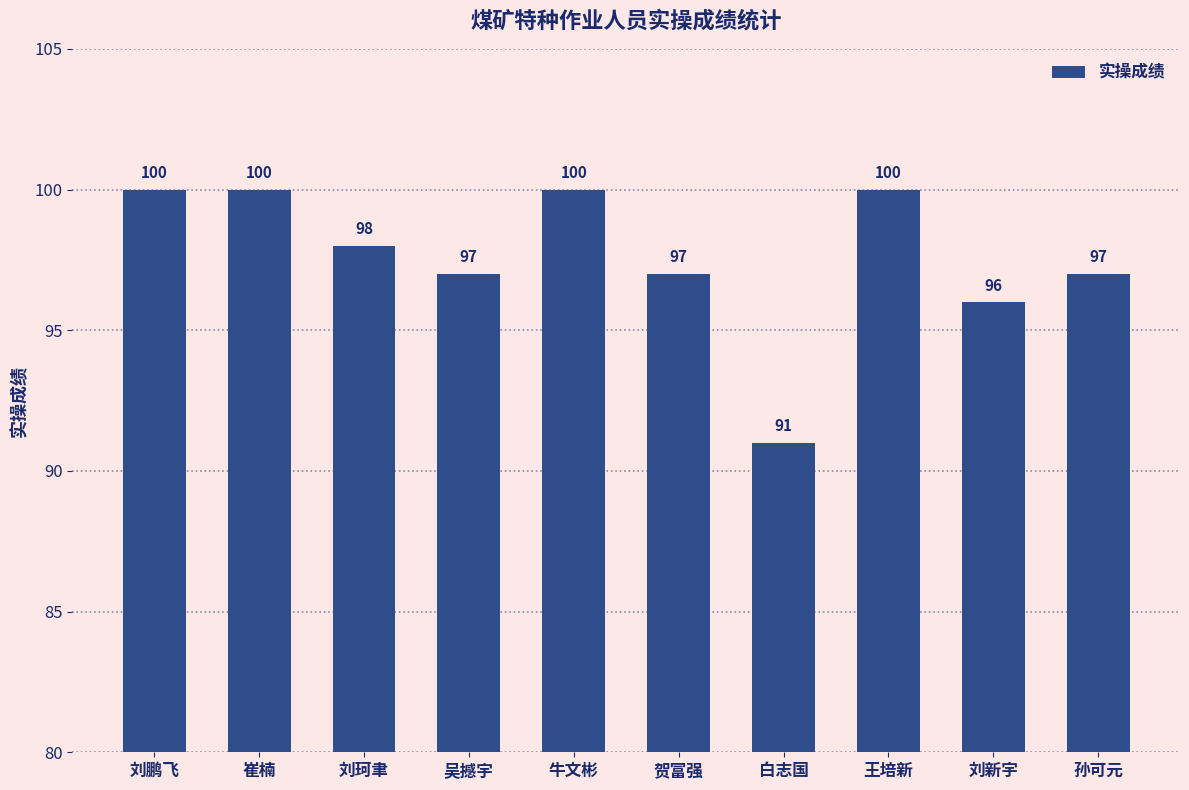

What is the value of the 9th bar from the left?

96